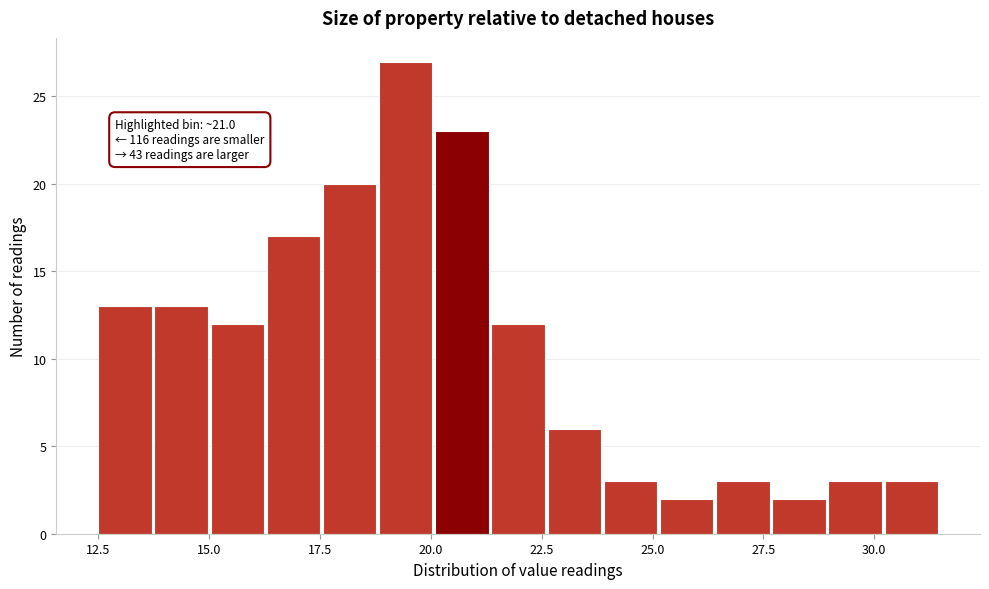

Read against the x-axis, roughly where is the centre of the tallest bar?

19.5